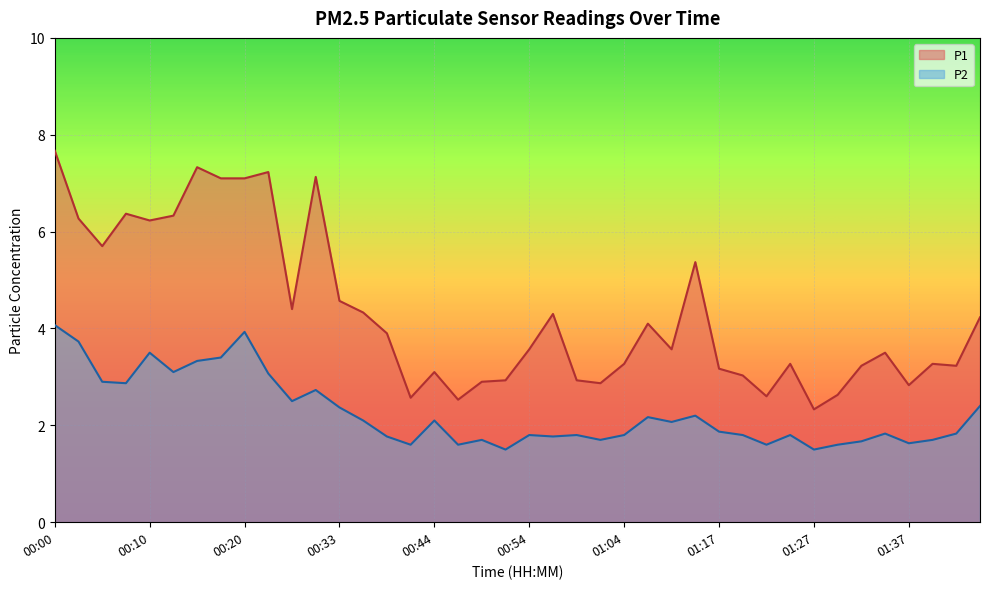

True or false: P2 and P1 intersect in this chart.

False